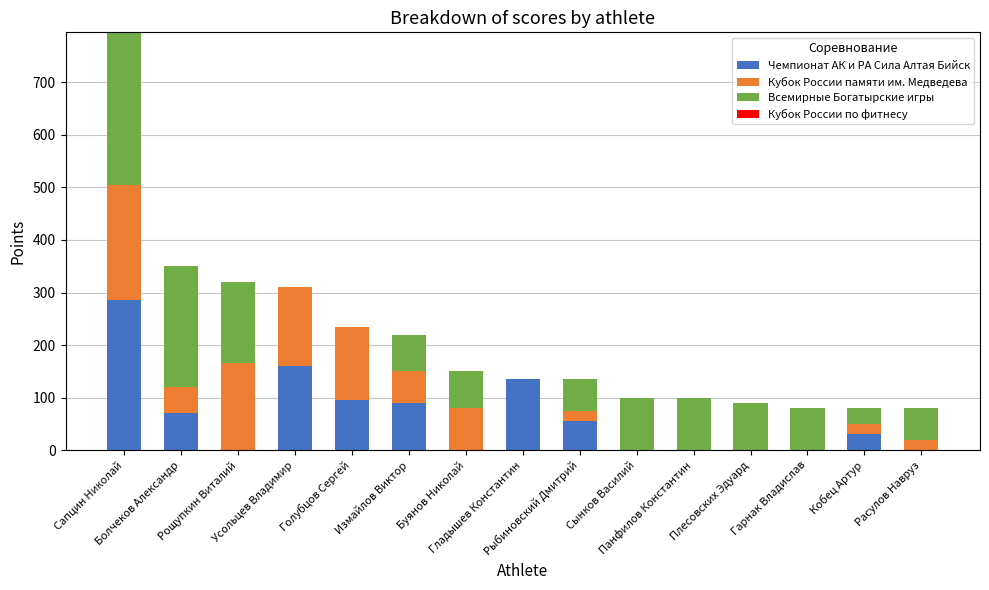

True or false: Кубок России памяти им. Медведева has a value of 165 at Рощупкин Виталий.

True